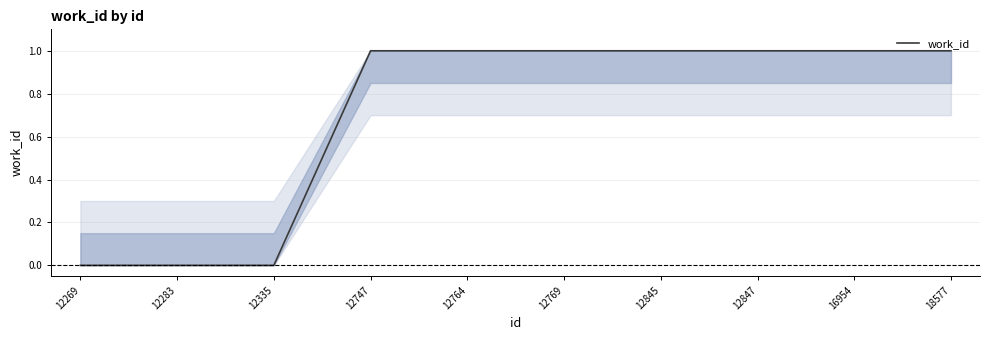

Rank the categories by value from highest to lowest.

12747, 12764, 12769, 12845, 12847, 16954, 18577, 12269, 12283, 12335